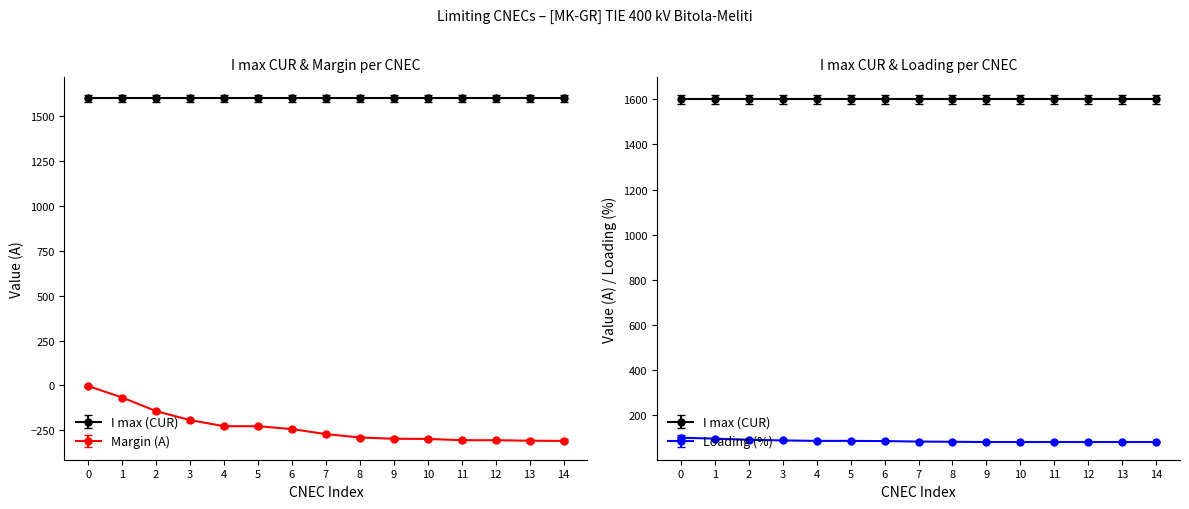

True or false: Margin (A) and Loading (%) cross at least once.

False